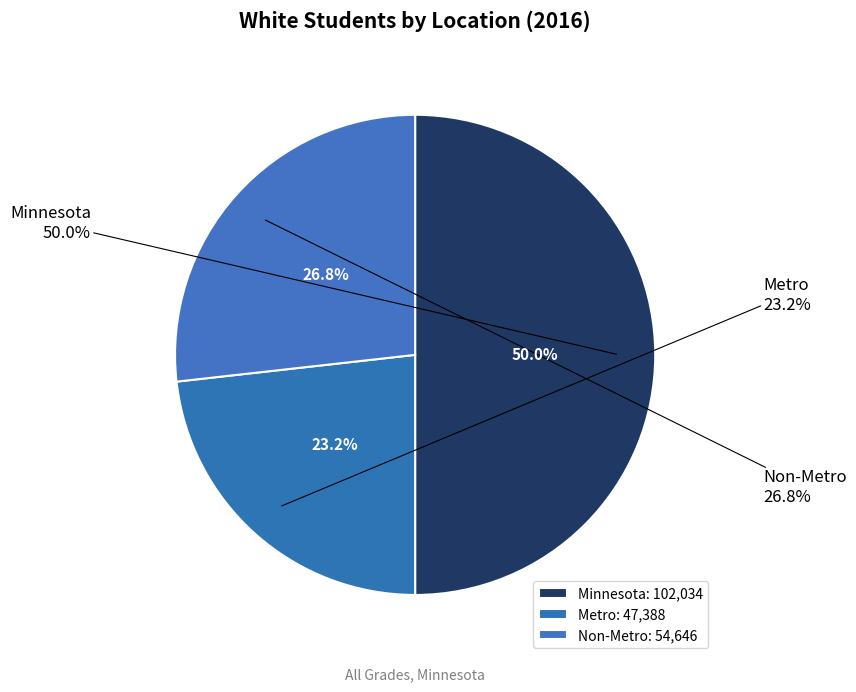

How many slices are in this pie chart?

3